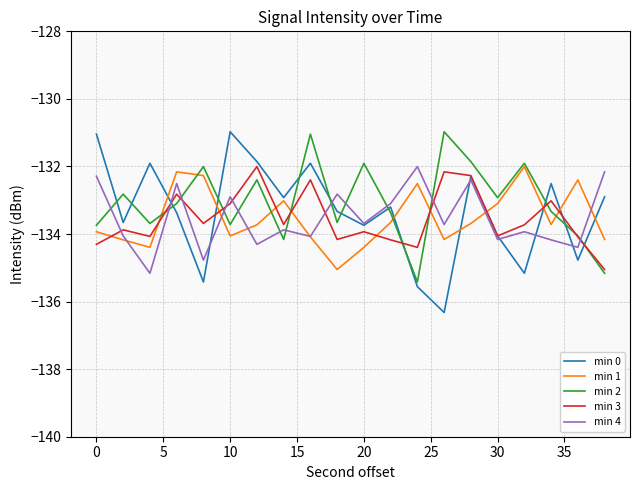

Which series has the widest spread of values?

min 0